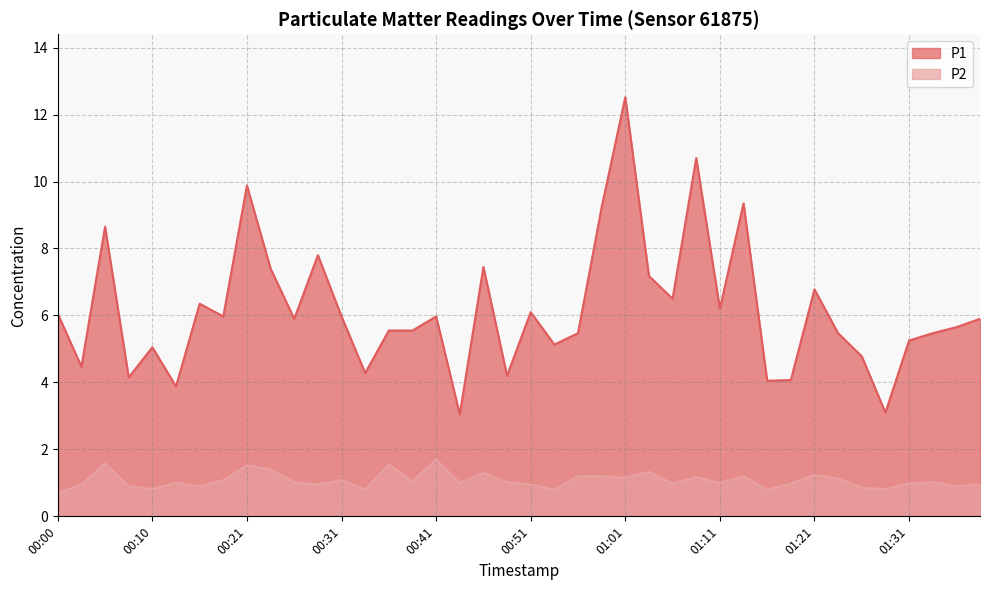

Reading right to left, list all the values displayed in this chart.

P1: 01:39=5.9	01:36=5.7	01:34=5.5	01:31=5.2	01:29=3.1	01:26=4.8	01:23=5.5	01:21=6.8	01:18=4.1	01:16=4.0	01:13=9.3	01:11=6.2	01:08=10.7	01:06=6.5	01:03=7.2	01:01=12.5	00:58=9.2	00:56=5.5	00:53=5.1	00:51=6.1	00:48=4.2	00:46=7.5	00:43=3.0	00:41=6.0	00:38=5.5	00:36=5.5	00:33=4.3	00:31=6.0	00:28=7.8	00:26=5.9	00:23=7.4	00:21=9.9	00:18=6.0	00:15=6.3	00:13=3.9	00:10=5.0	00:08=4.2	00:05=8.7	00:03=4.5	00:00=6.0
P2: 01:39=0.9	01:36=0.9	01:34=1.0	01:31=1.0	01:29=0.8	01:26=0.8	01:23=1.1	01:21=1.2	01:18=1.0	01:16=0.8	01:13=1.2	01:11=1.0	01:08=1.2	01:06=1.0	01:03=1.3	01:01=1.1	00:58=1.2	00:56=1.2	00:53=0.8	00:51=0.9	00:48=1.0	00:46=1.3	00:43=1.0	00:41=1.7	00:38=1.1	00:36=1.6	00:33=0.8	00:31=1.1	00:28=0.9	00:26=1.0	00:23=1.4	00:21=1.5	00:18=1.1	00:15=0.9	00:13=1.0	00:10=0.8	00:08=0.9	00:05=1.6	00:03=0.9	00:00=0.7